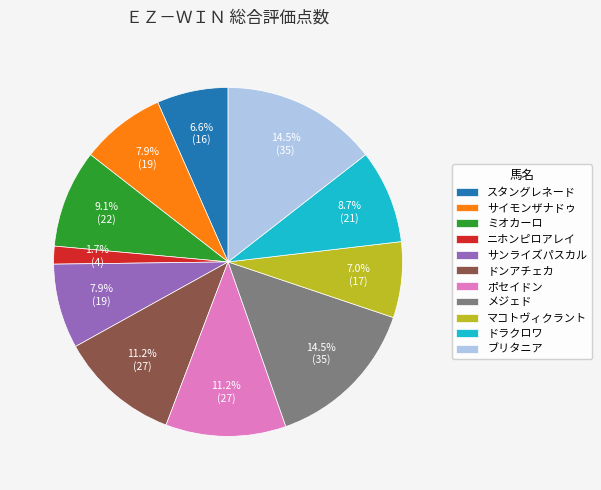

Which has a higher value, サンライズパスカル or ドラクロワ?

ドラクロワ